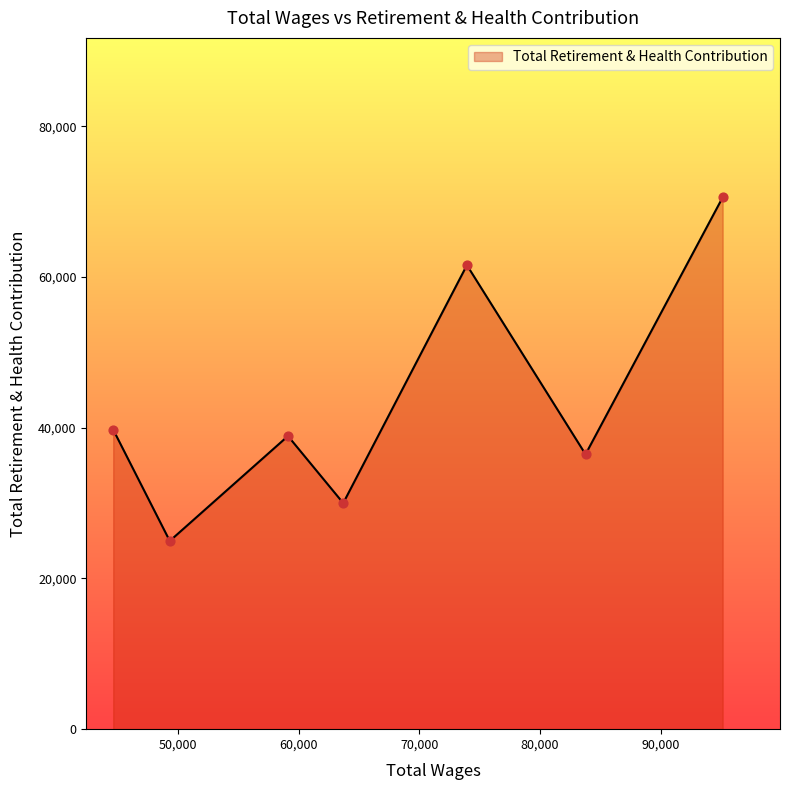

True or false: there are more than 0 points higher than both neighbors.

True